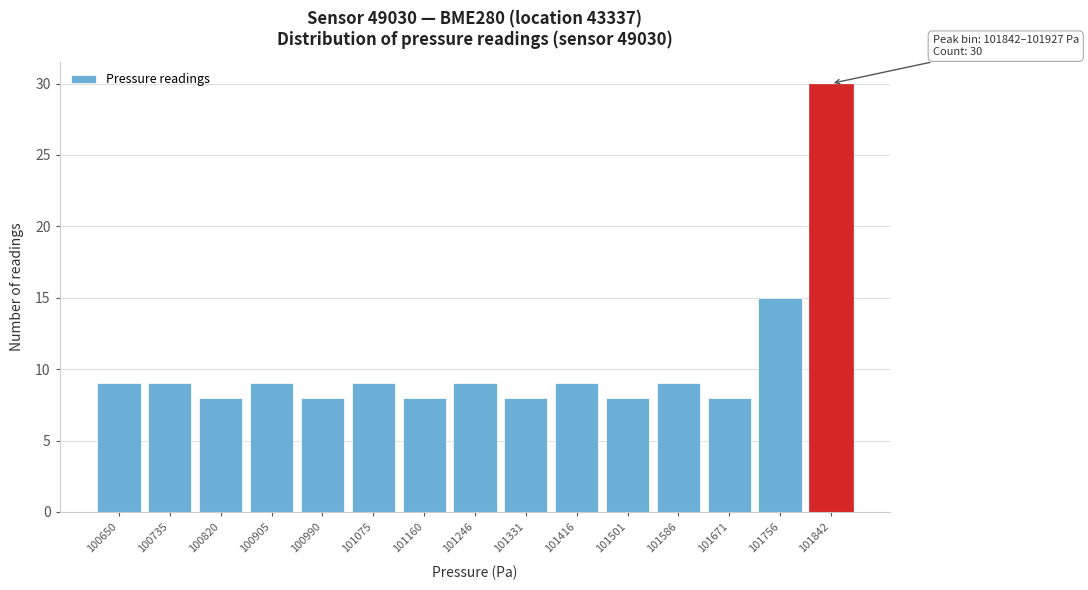

Reading left to right, transcribe all the data shown in this chart.

100650=9	100735=9	100820=8	100905=9	100990=8	101075=9	101160=8	101246=9	101331=8	101416=9	101501=8	101586=9	101671=8	101756=15	101842=30